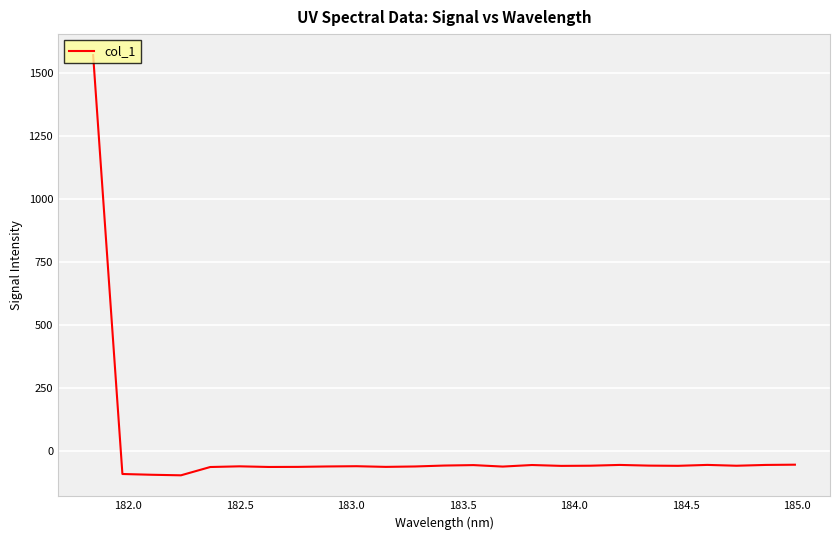

What is the difference between the maximum and minimum values?

1664.9